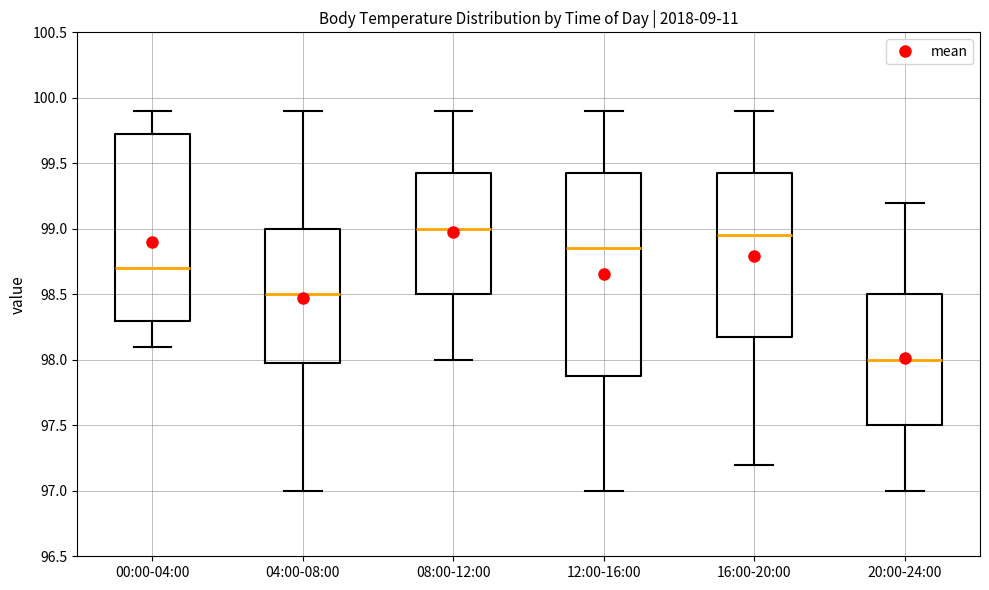

Reading left to right, transcribe this box plot: for each box, give where its median line is, the range the box spans, and where its two whiskers end, as read against the y-axis. The values are not printed on the chart, so give them approximately, as read against the axis.

00:00-04:00: median 98.70, box 98.30 to 99.75, whiskers 98.10 to 99.90
04:00-08:00: median 98.50, box 98.00 to 99.00, whiskers 97.00 to 99.90
08:00-12:00: median 99.00, box 98.50 to 99.45, whiskers 98.00 to 99.90
12:00-16:00: median 98.85, box 97.90 to 99.45, whiskers 97.00 to 99.90
16:00-20:00: median 98.95, box 98.20 to 99.45, whiskers 97.20 to 99.90
20:00-24:00: median 98.00, box 97.50 to 98.50, whiskers 97.00 to 99.20